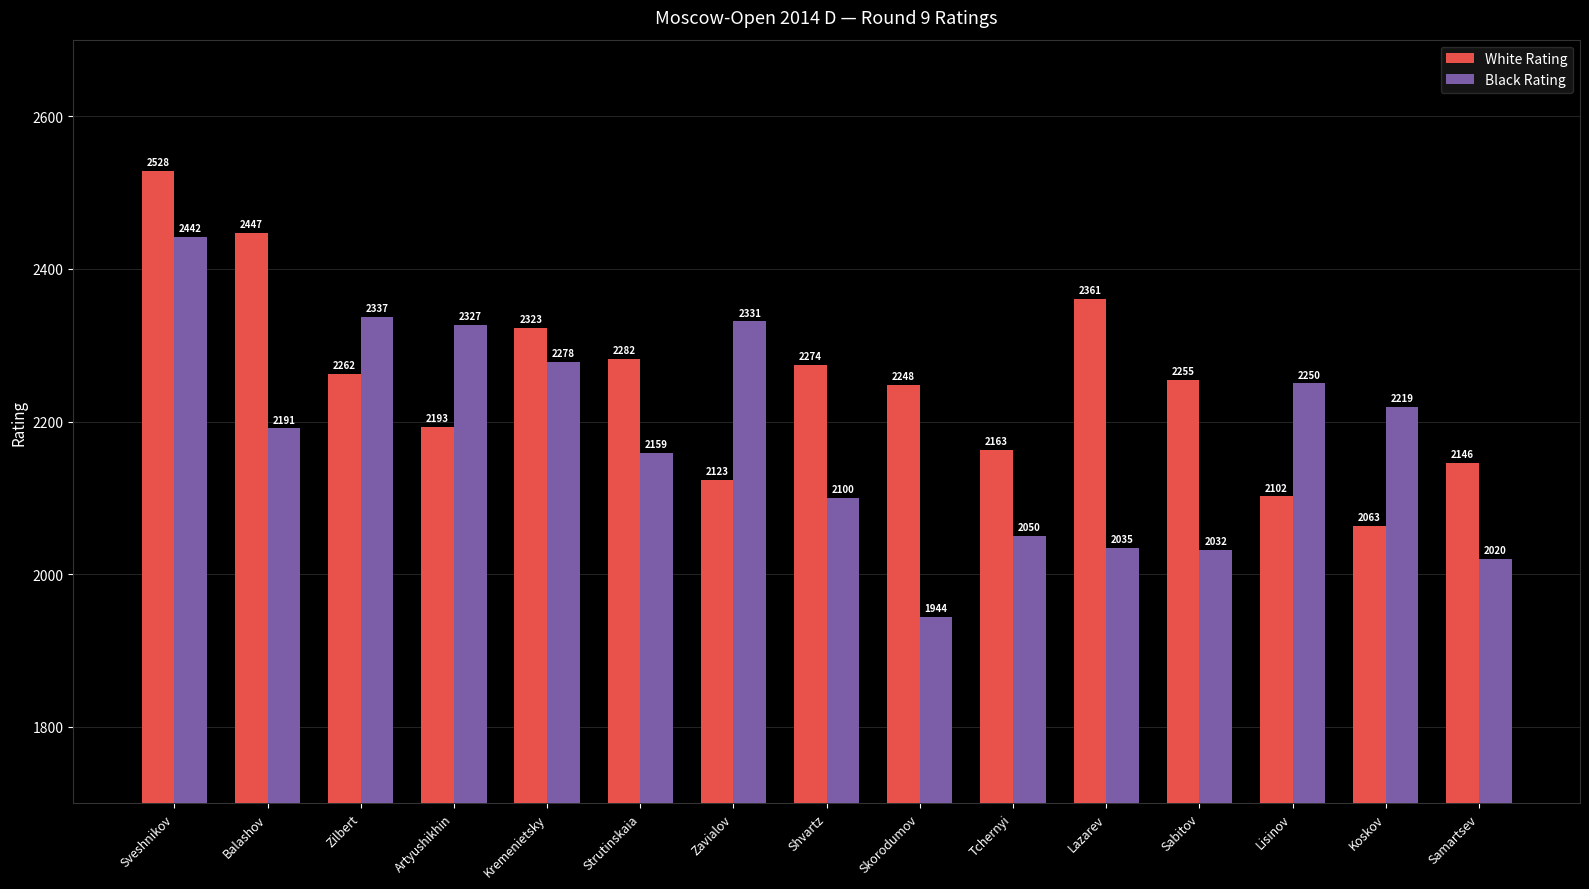

What is the total value across all series at Kremenietsky?

4601